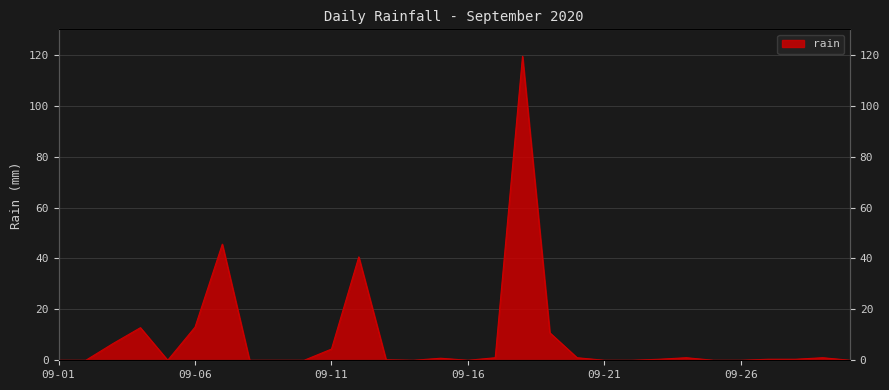

At which category does the data reach its first local peak?

2020-09-04